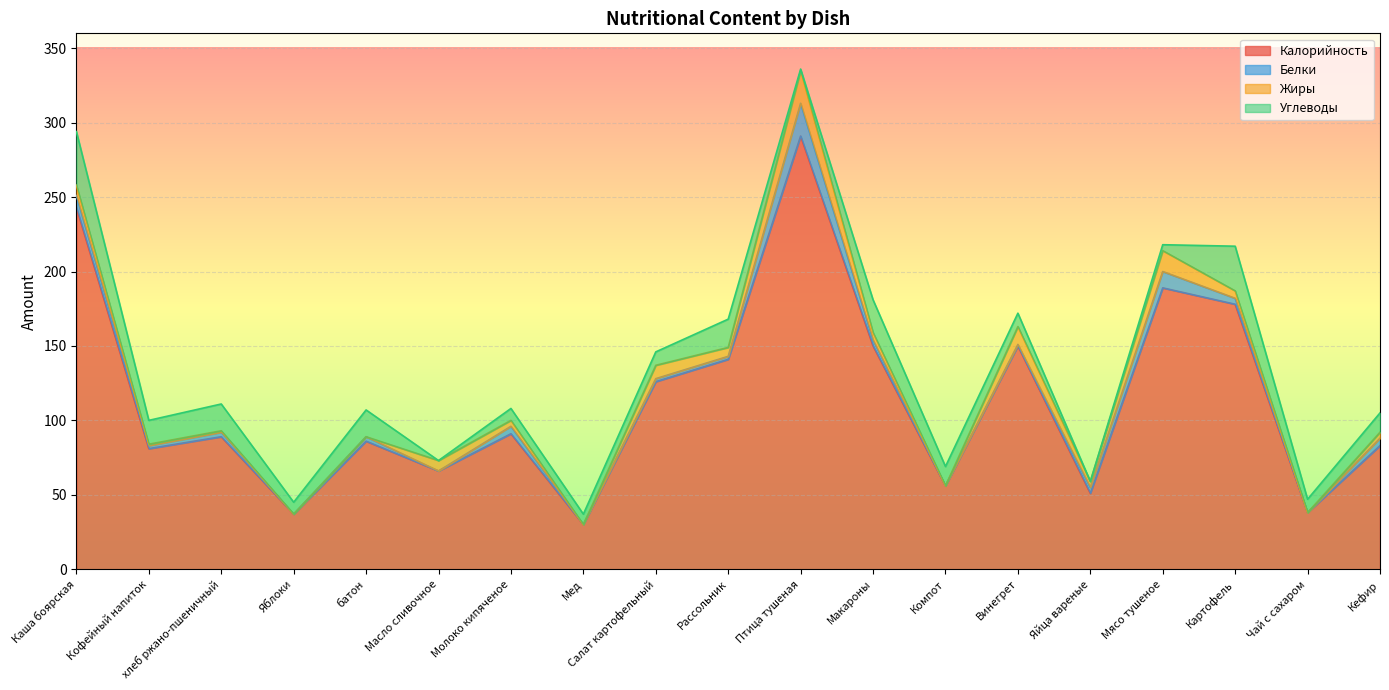

At which label is Углеводы closest to 18?

хлеб ржано-пшеничный